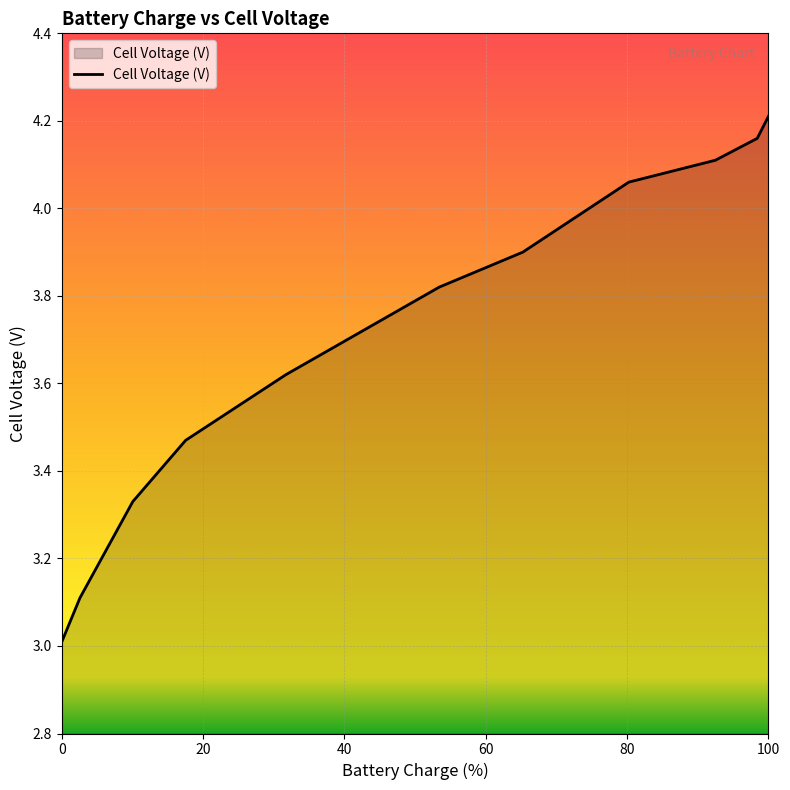

What is the difference between the maximum and minimum values?

1.2